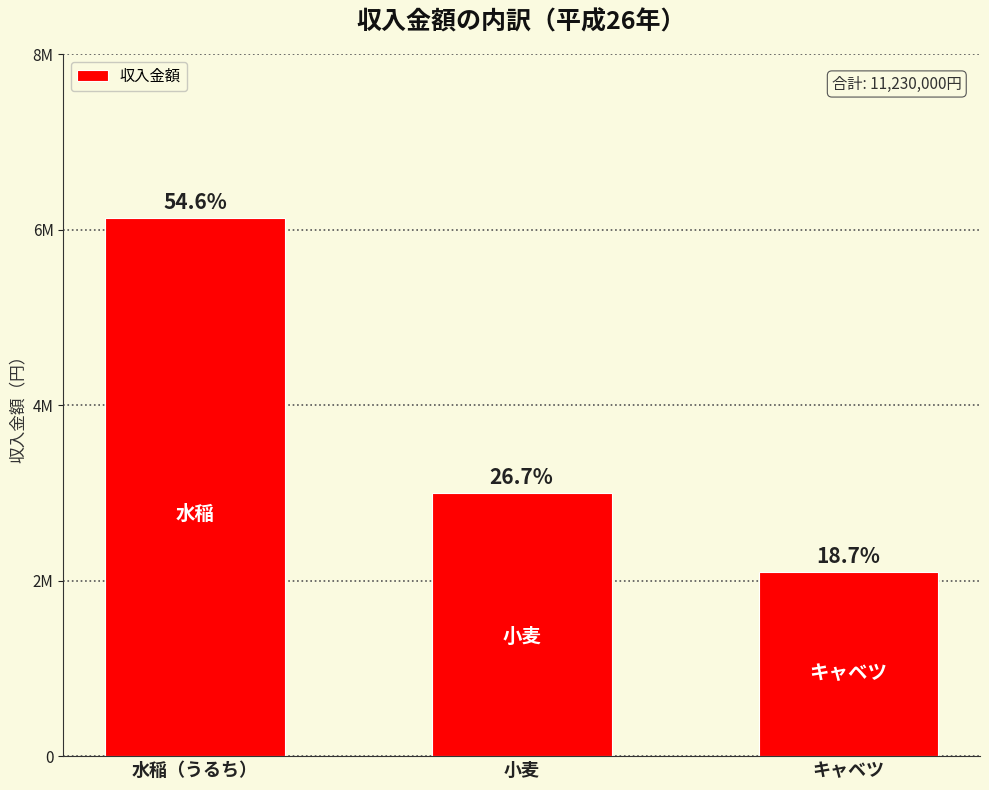

At which category does the chart reach its peak across all series?

水稲（うるち）